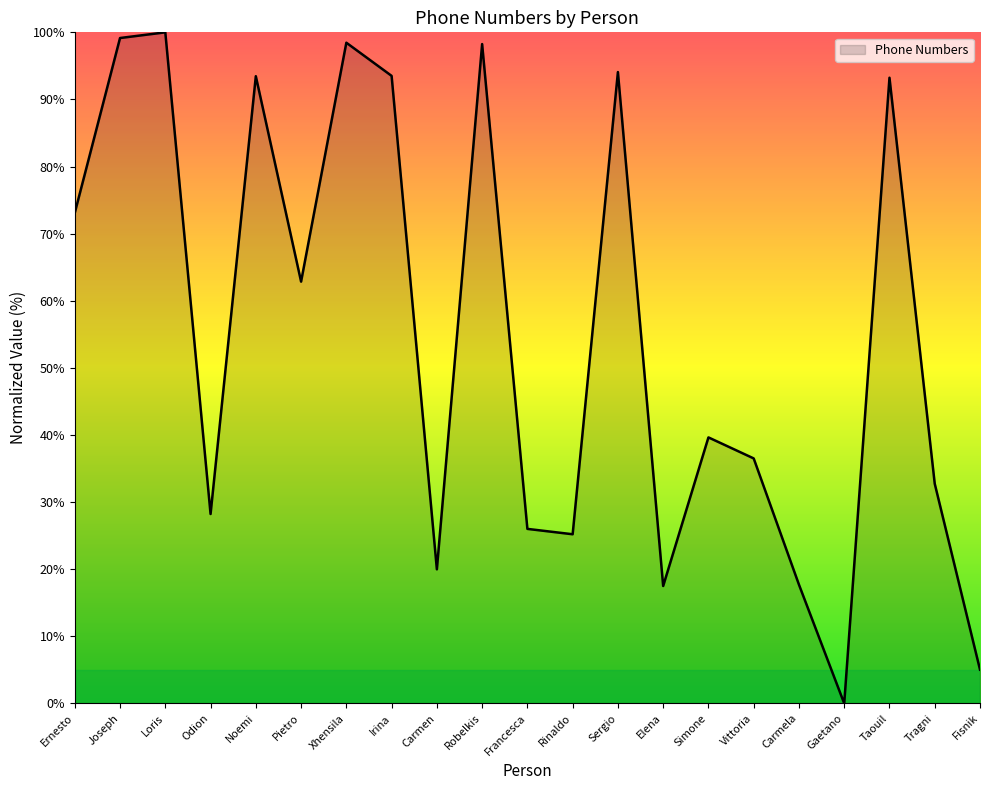

How many values are above zero?

20